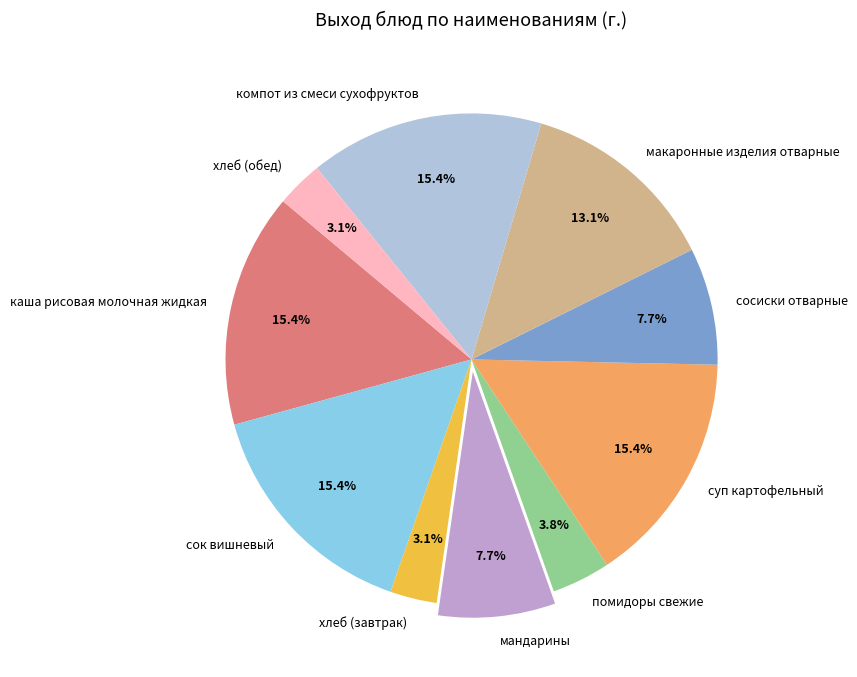

The сосиски отварные slice represents 18% of the pie. True or false?

False